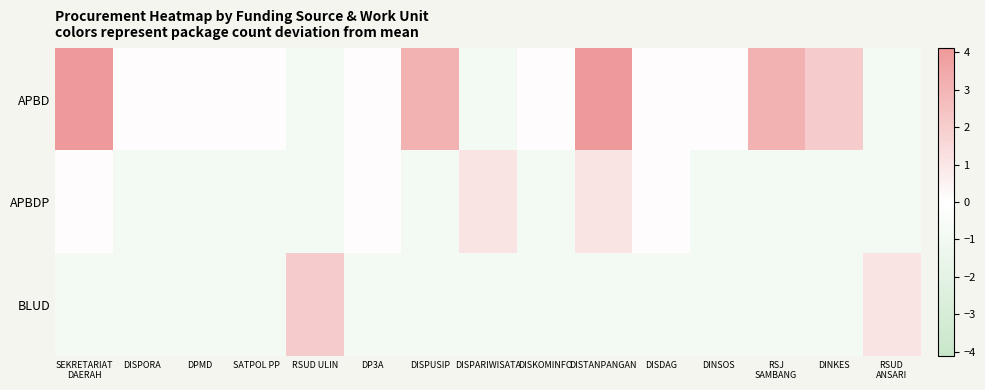

At which category is the sum across all series the highest?

DISTANPANGAN